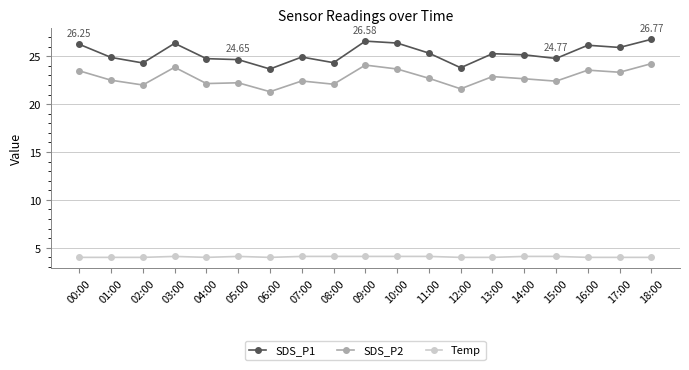

What is the label of the 18th point from the right?

01:00